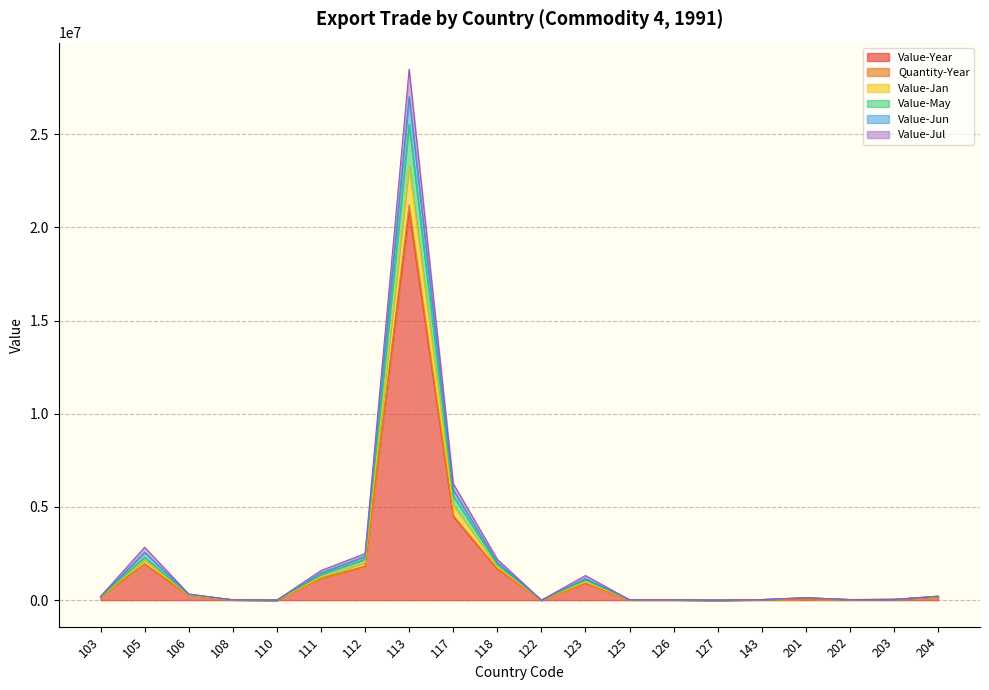

What is the spread (max minus min) of values at 112?

686183